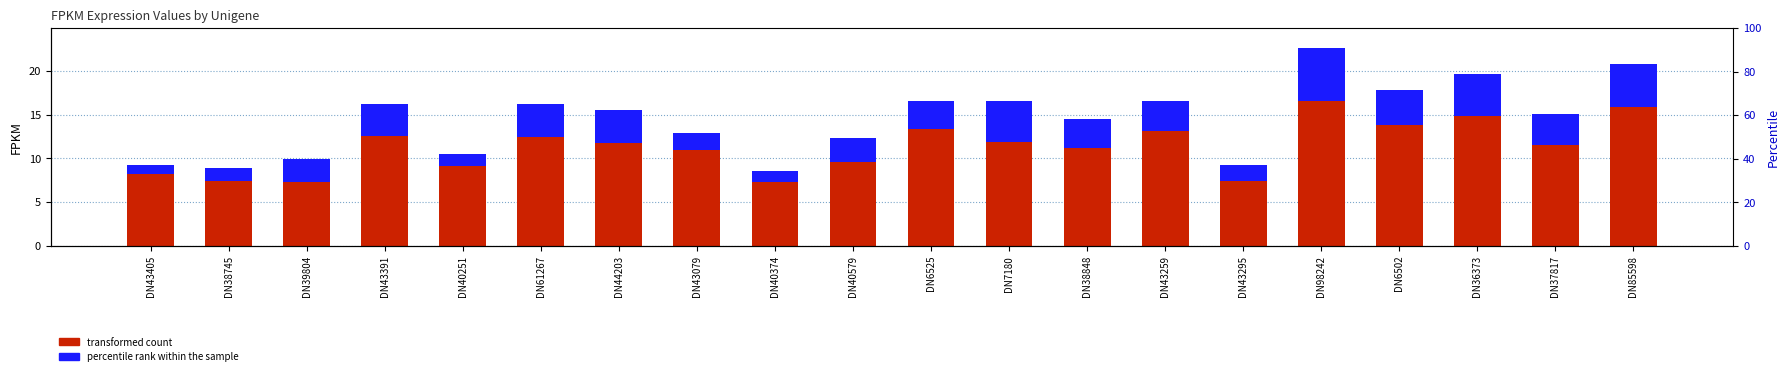

The percentile rank within the sample series shows 1.3 at DN40374. True or false?

True